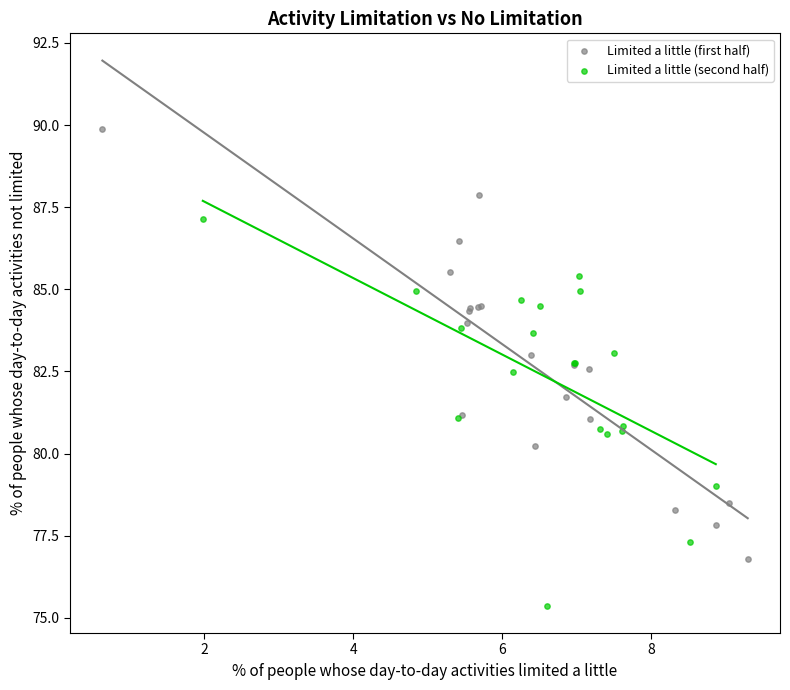

Which series reaches the maximum Y coordinate?

Limited a little (first half)